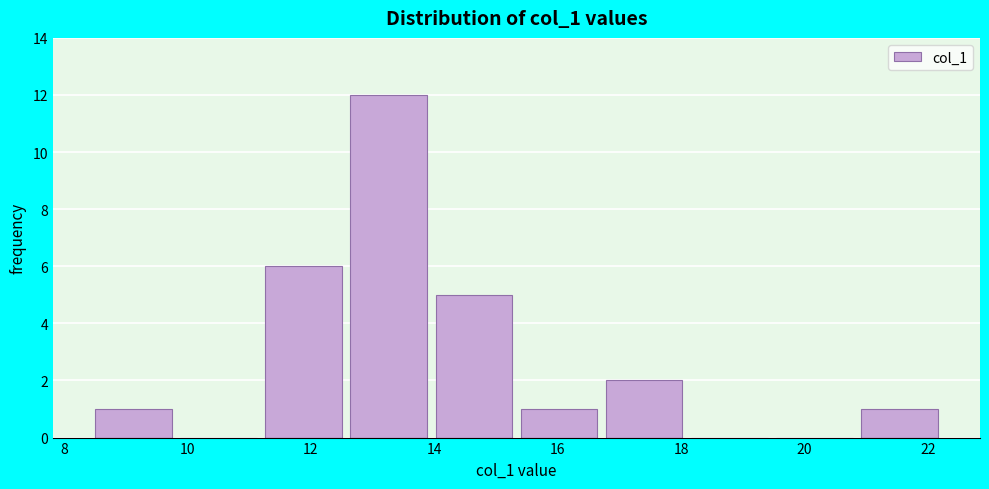

Reading left to right, transcribe this chart: for each bar, give the range it covers on the x-axis and its height. Neither the bar edges nor the heights are printed on the chart, so give them approximately, as read against the axes.

8.50 to 9.88: 1
9.88 to 11.26: 0
11.26 to 12.64: 6
12.64 to 14.02: 12
14.02 to 15.40: 5
15.40 to 16.78: 1
16.78 to 18.16: 2
18.16 to 19.54: 0
19.54 to 20.92: 0
20.92 to 22.30: 1